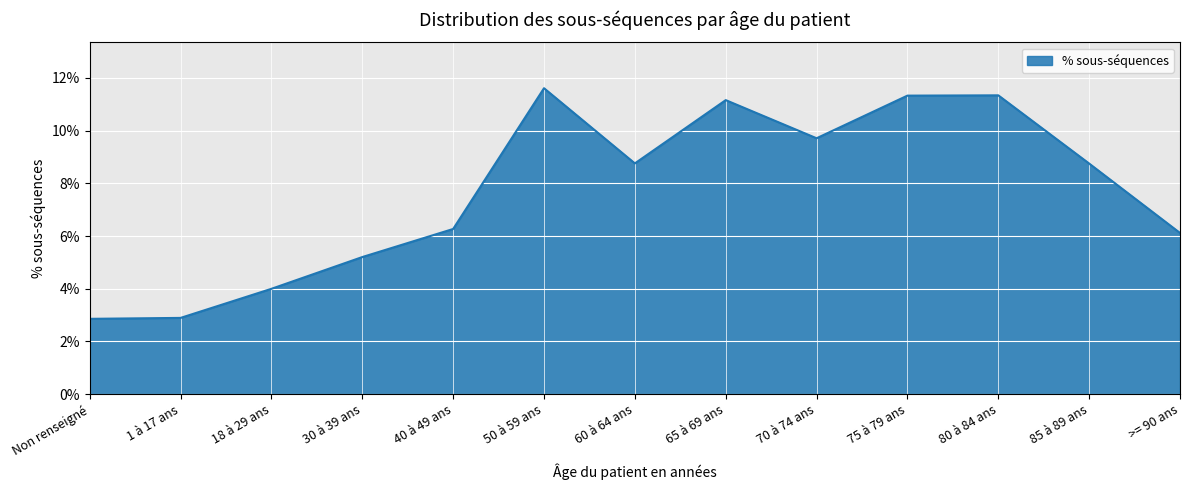

Count the values in the range 0 to 1.

13